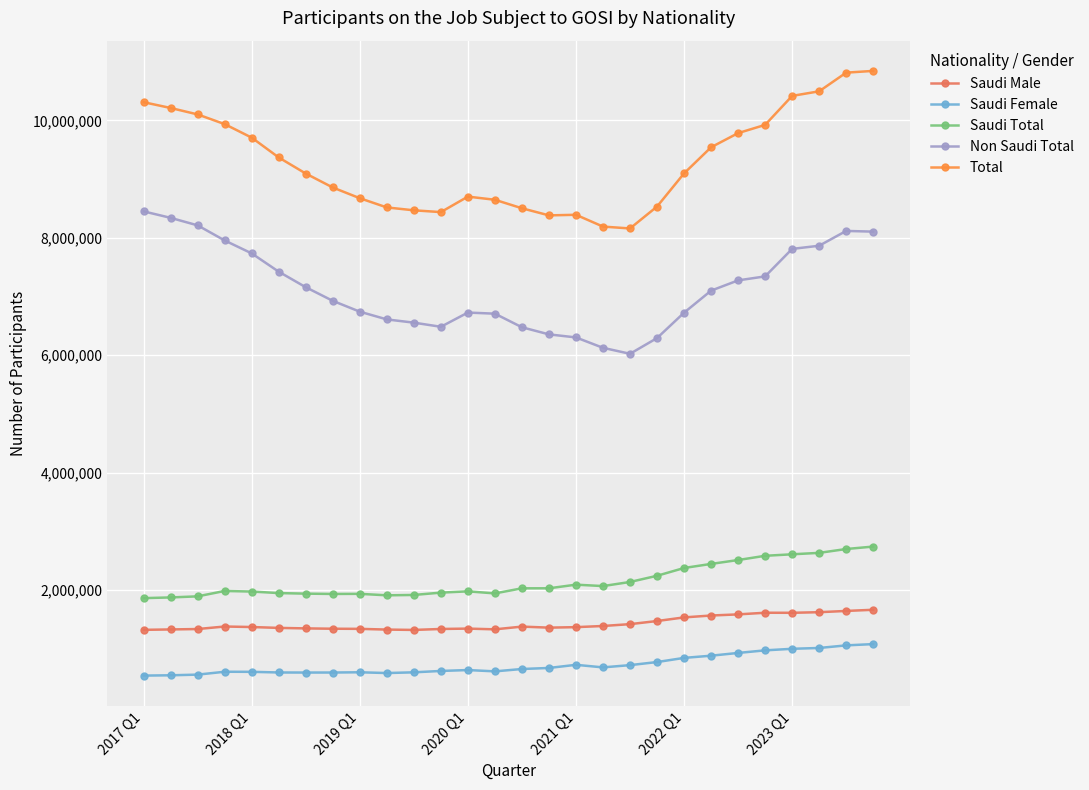

What is the average value of the Saudi Total series?

2149326